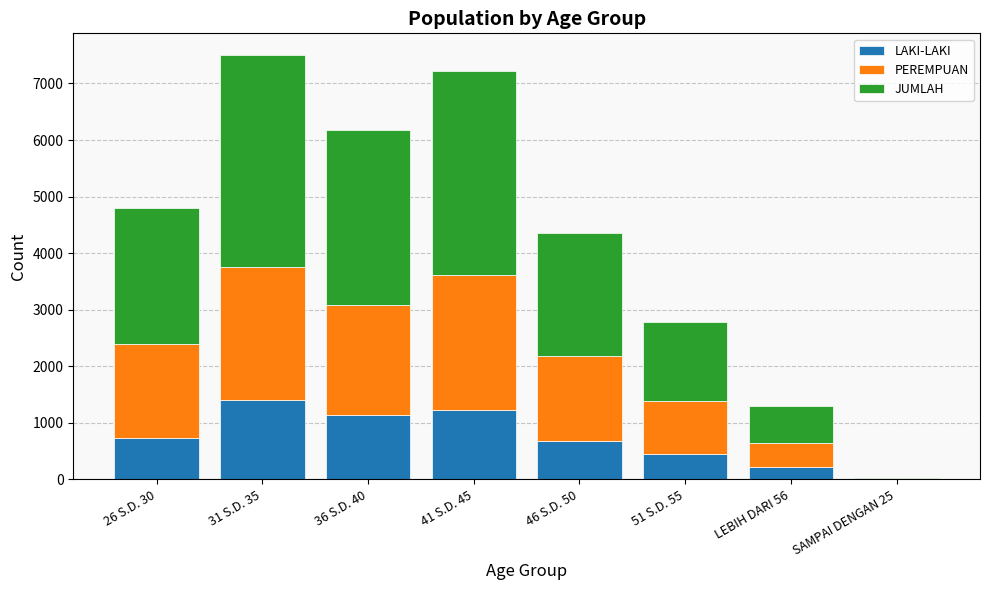

What is the highest value of the LAKI-LAKI series?

1406